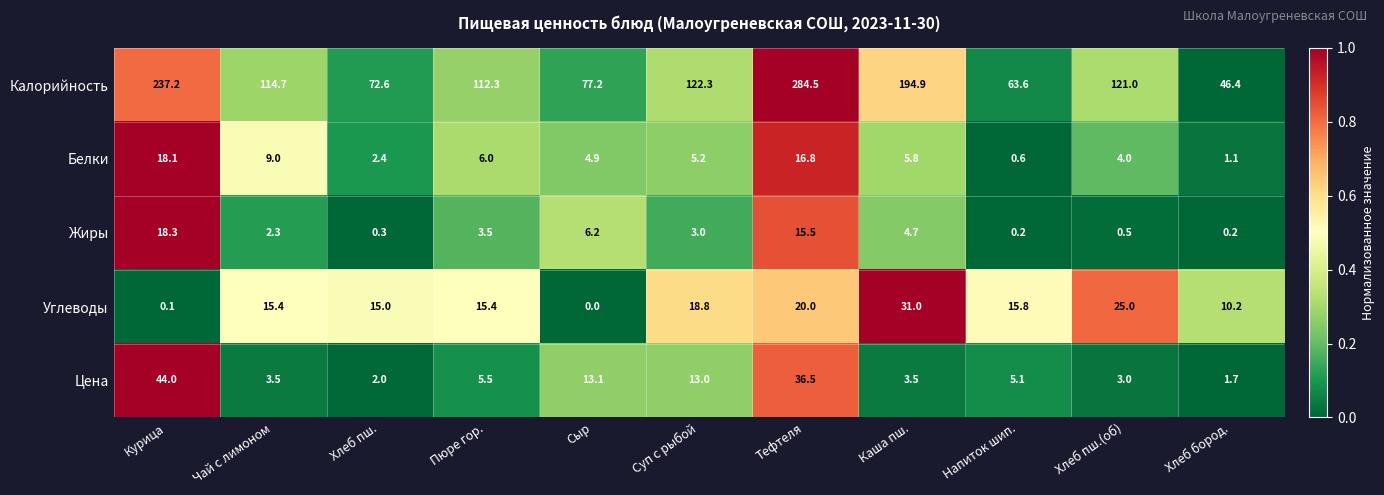

Which series changed the most between Чай с лимоном and Хлеб пш.?

Калорийность